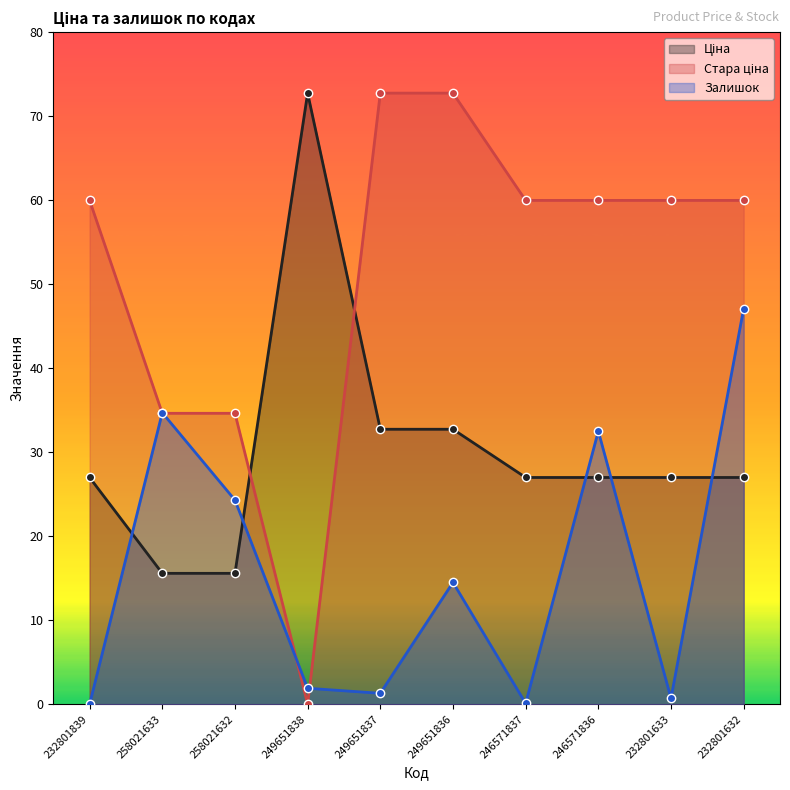

What is the difference between the Стара ціна values at 246571837 and 258021632?

25.3